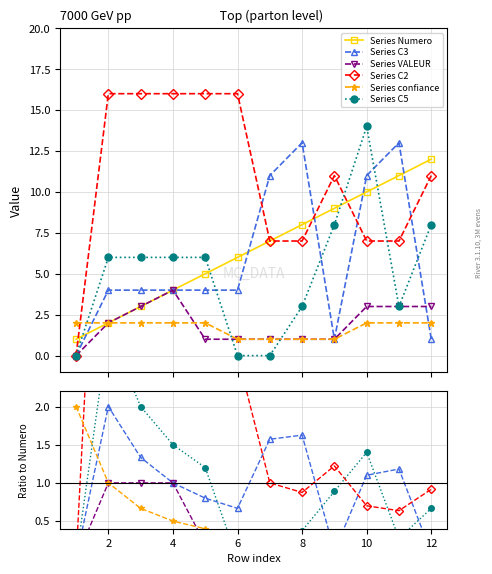

How many values in the Numero series are below 7?

6